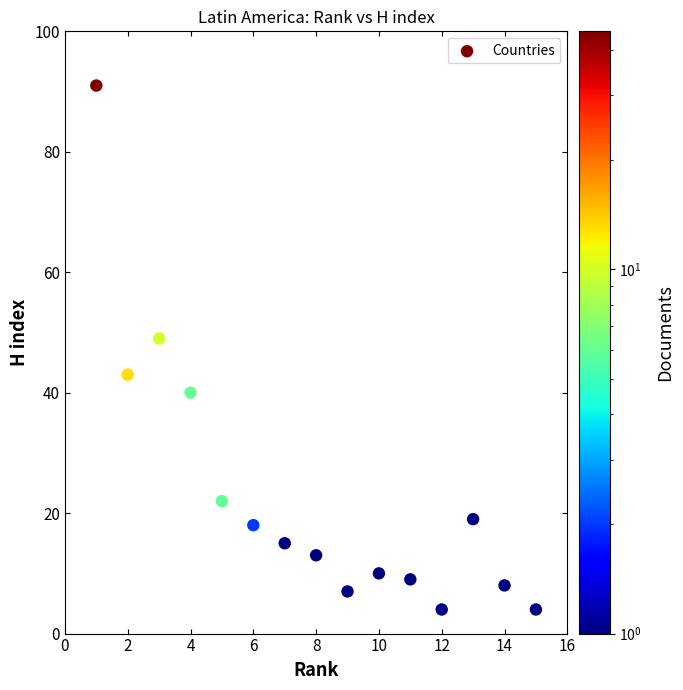

What is the range of Y values (max minus min)?

87